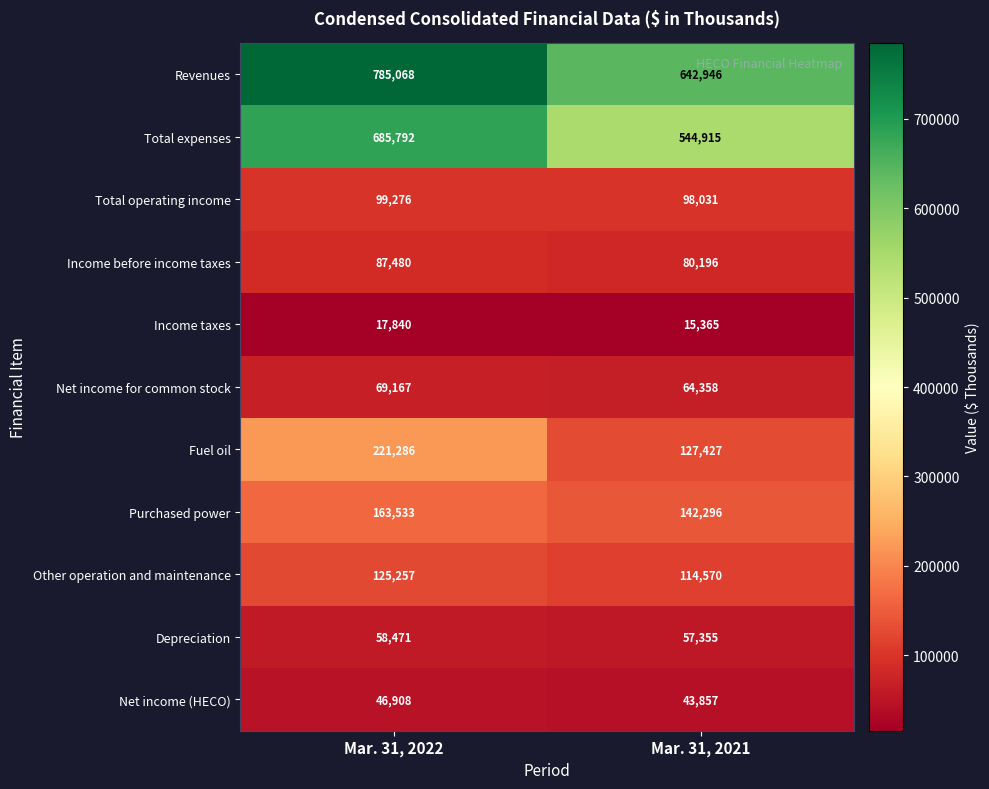

Which label corresponds to the smallest value in the chart?

Mar. 31, 2021